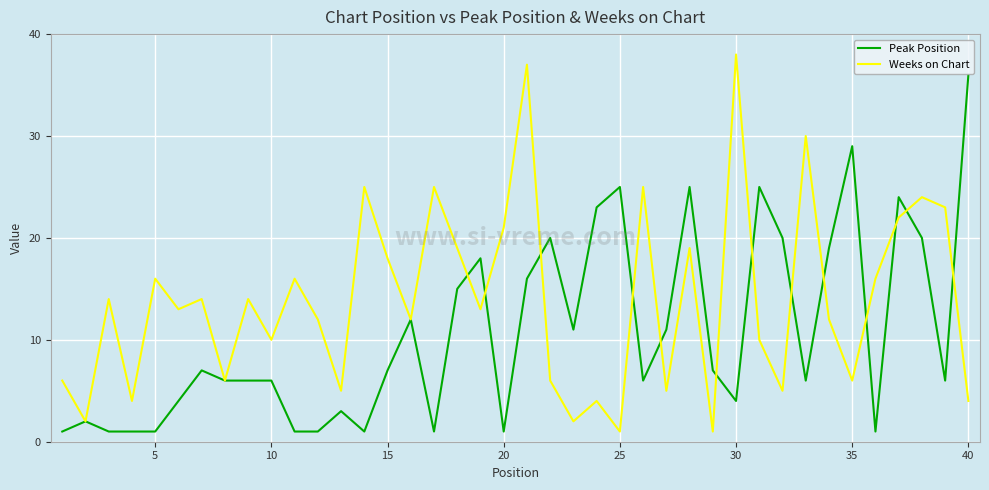

Which series has the widest spread of values?

Weeks on Chart